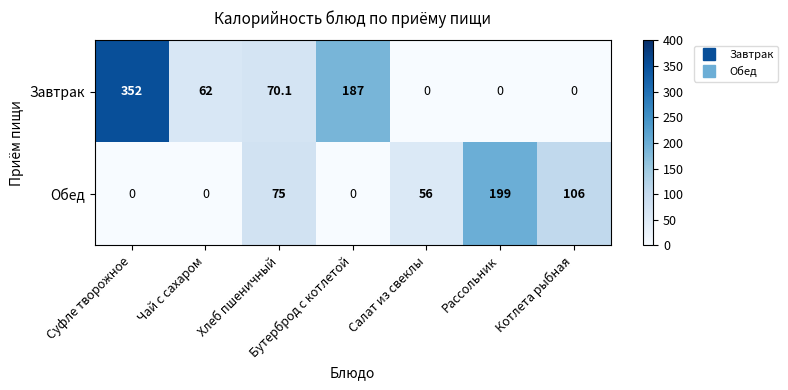

How many data points in Обед are less than 56?

3